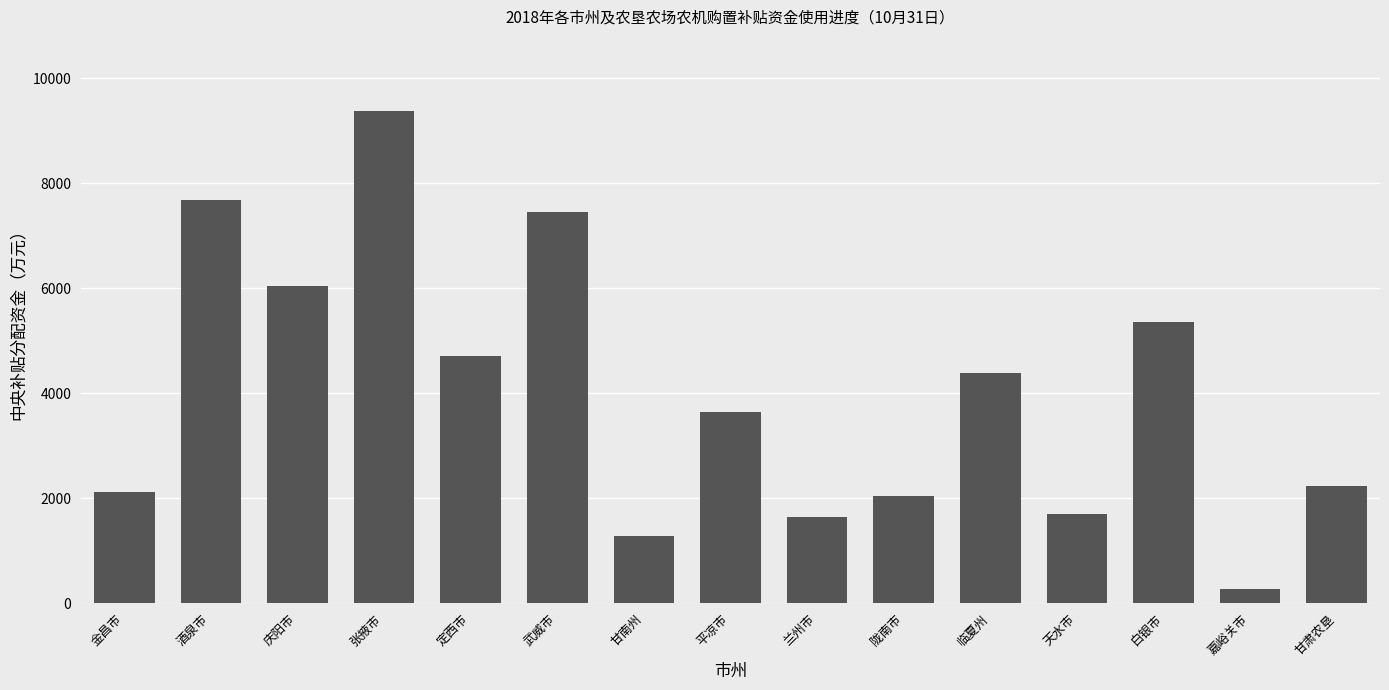

Count the number of categories in the chart.

15